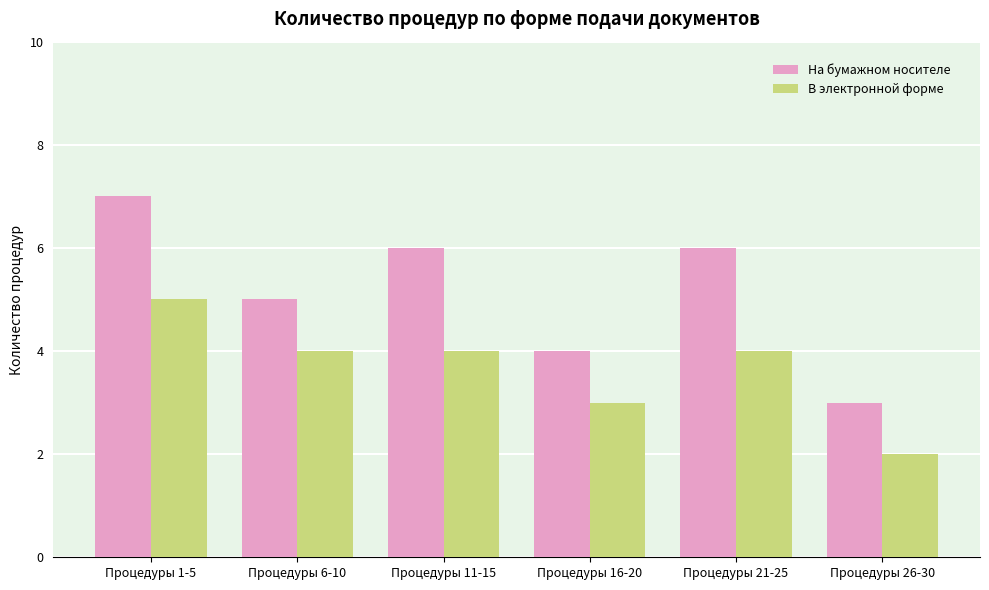

Which label corresponds to the largest value in the chart?

Процедуры 1-5